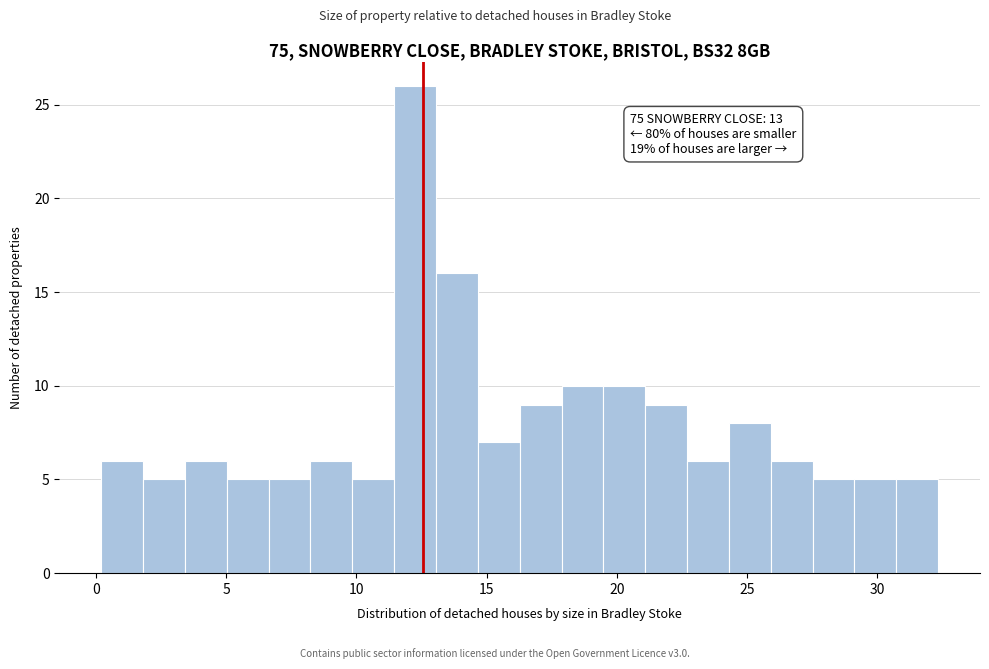

Read against the x-axis, roughly where is the centre of the tallest bar?

12.0